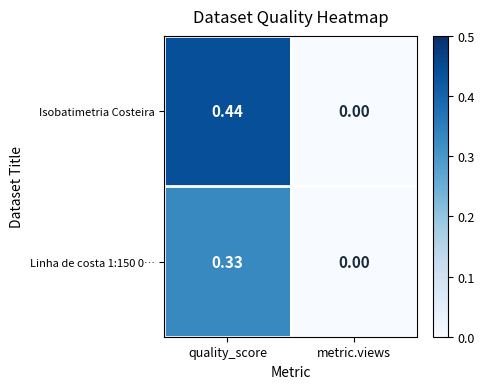

At which label is Linha de costa 1:150 0… closest to 0?

metric.views